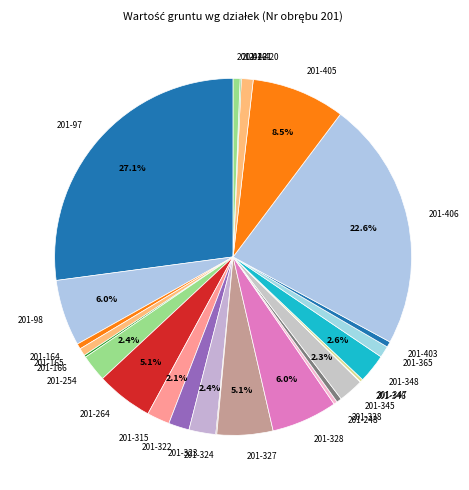

To the nearest percent, what percentage of the pie is 201-322?

2%